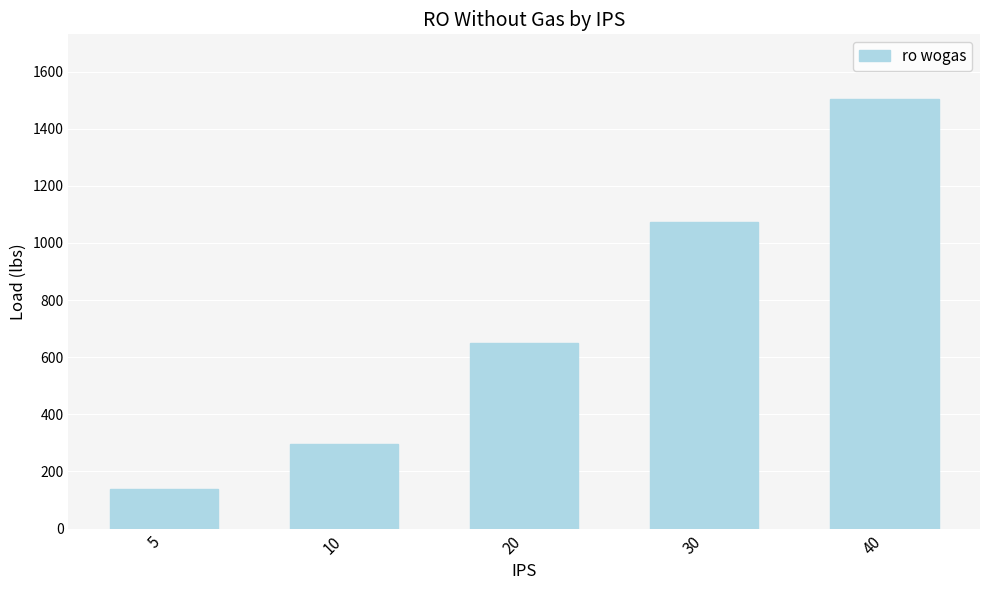

What is the ratio of the value at 40 to the value at 20?

2.3